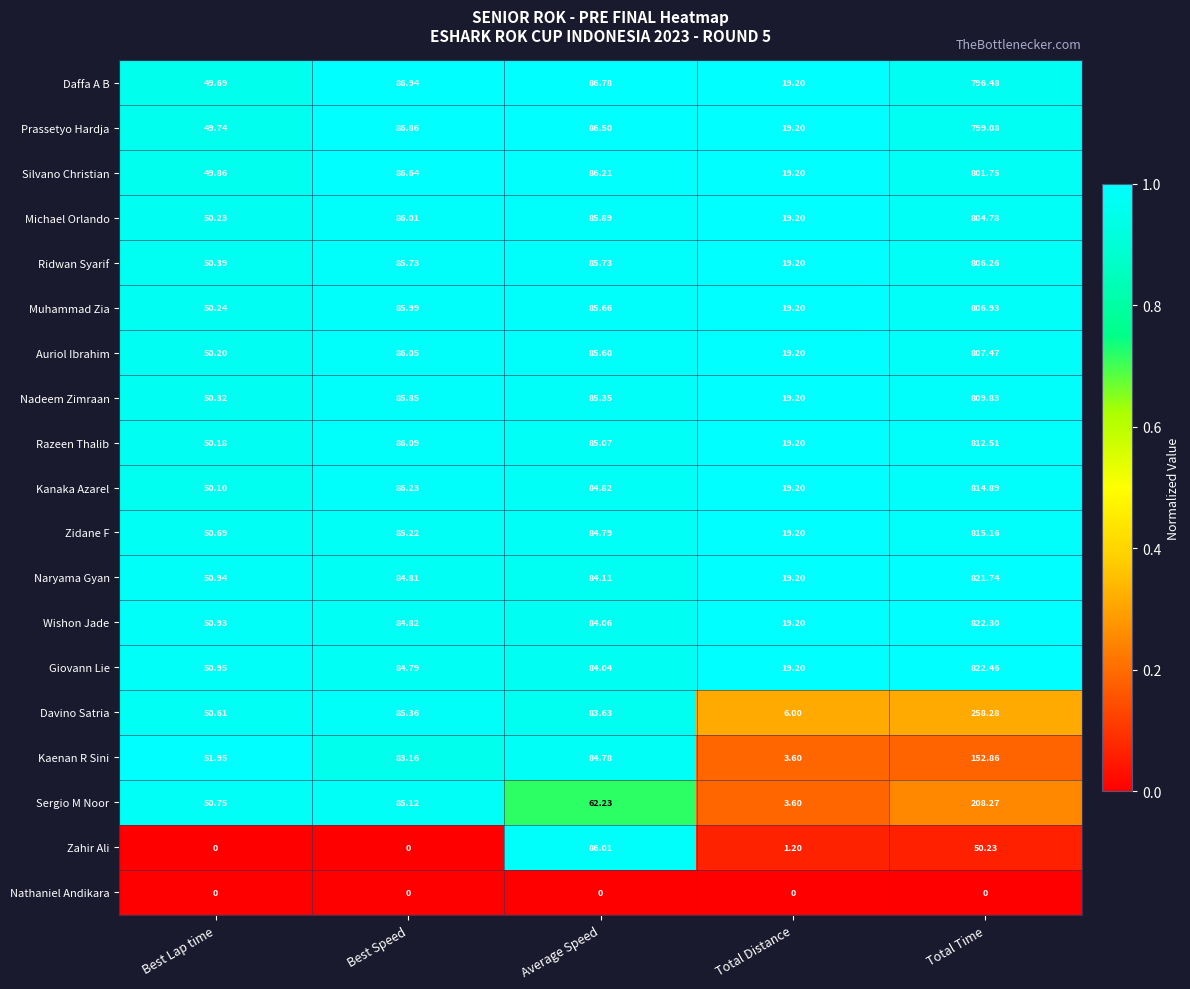

What is the difference between the highest and lowest values at Best Speed?

86.9